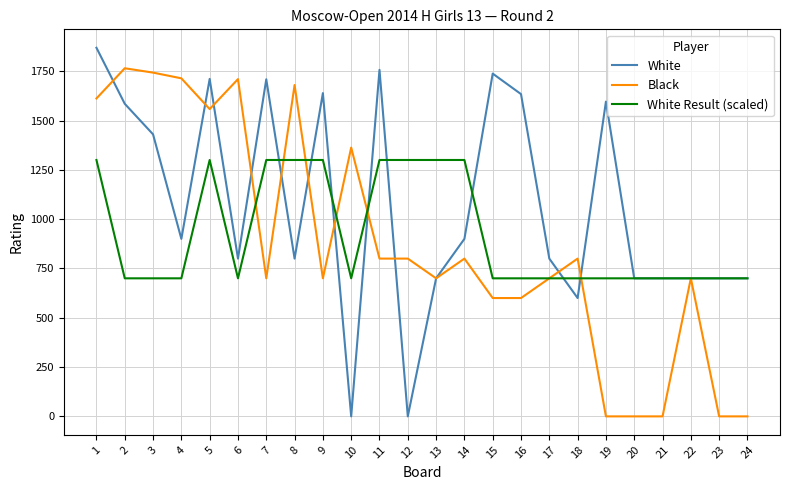

What is the spread (max minus min) of values at 2?

1065